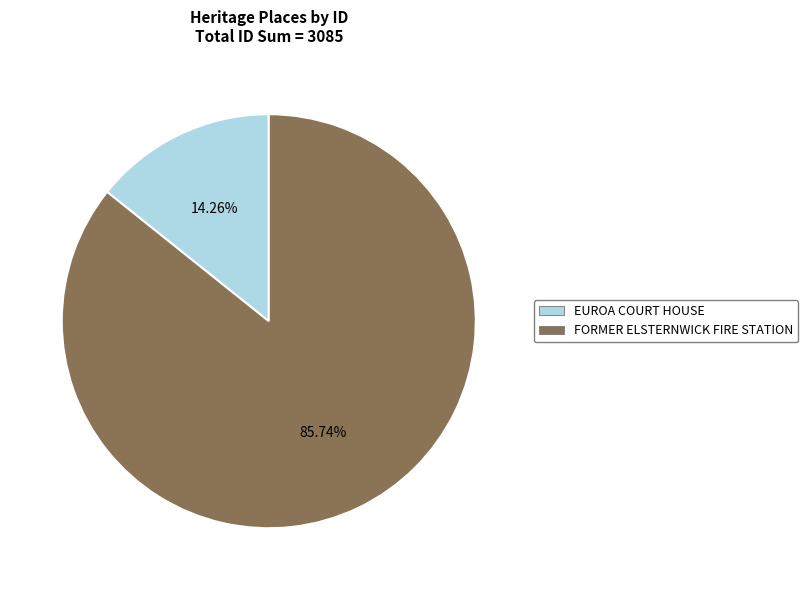

To the nearest percent, what percentage of the pie is EUROA COURT HOUSE?

14%